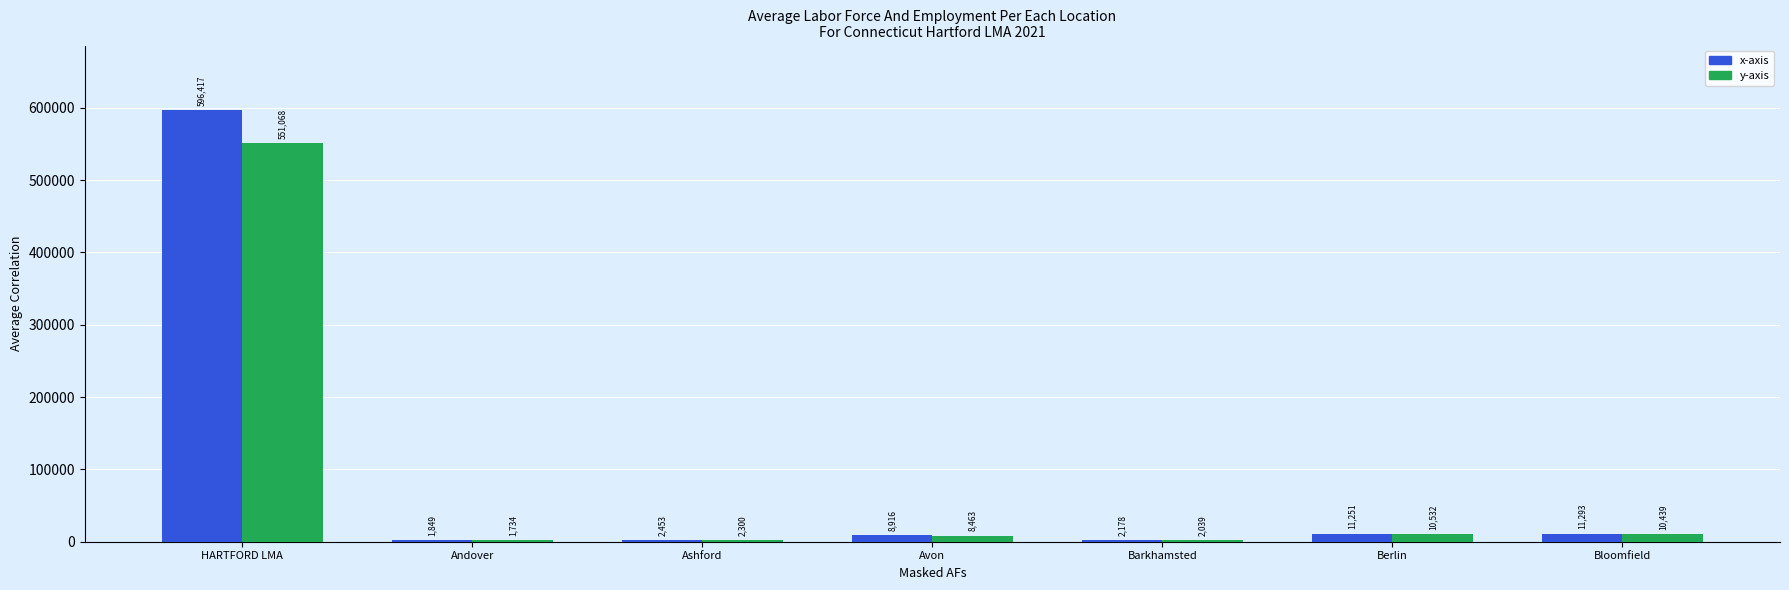

Is the value of y-axis at Bloomfield greater than the value of x-axis at Ashford?

Yes